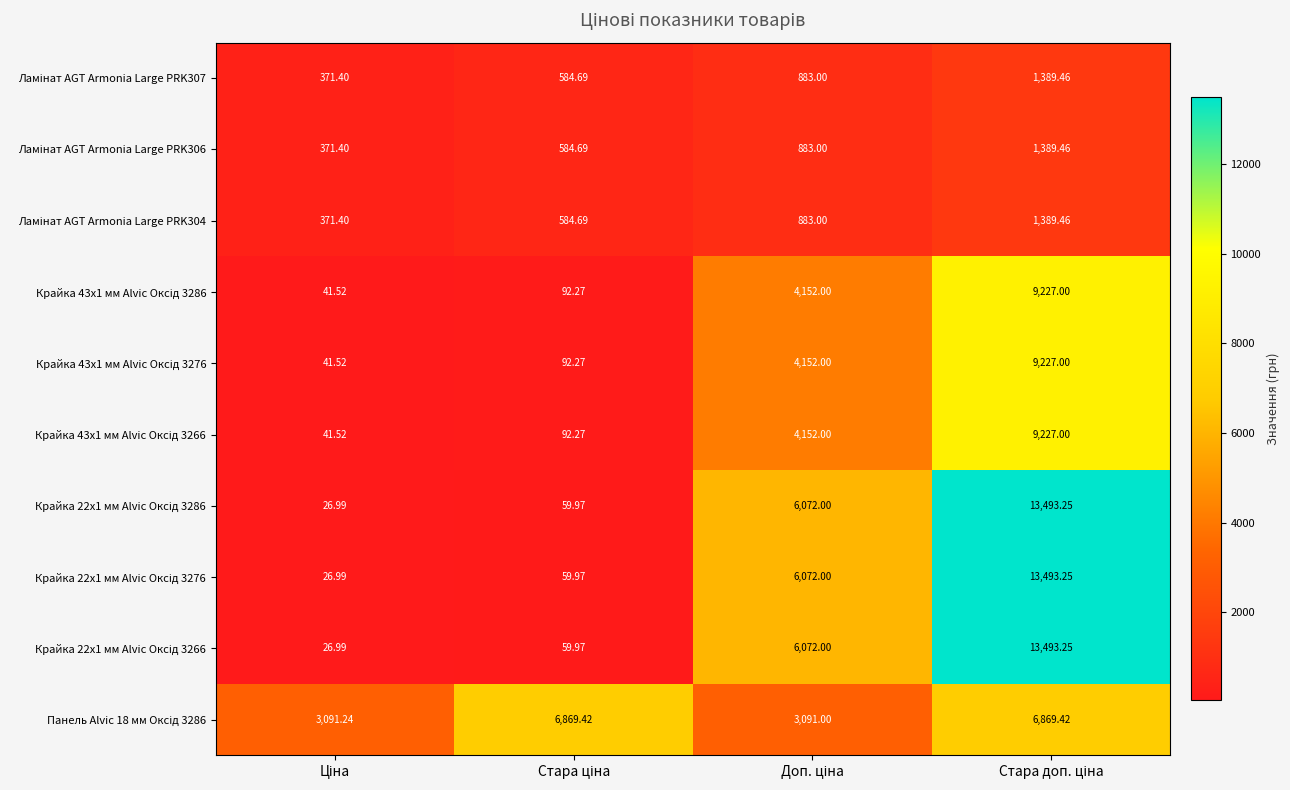

Count the number of data series in this chart.

10